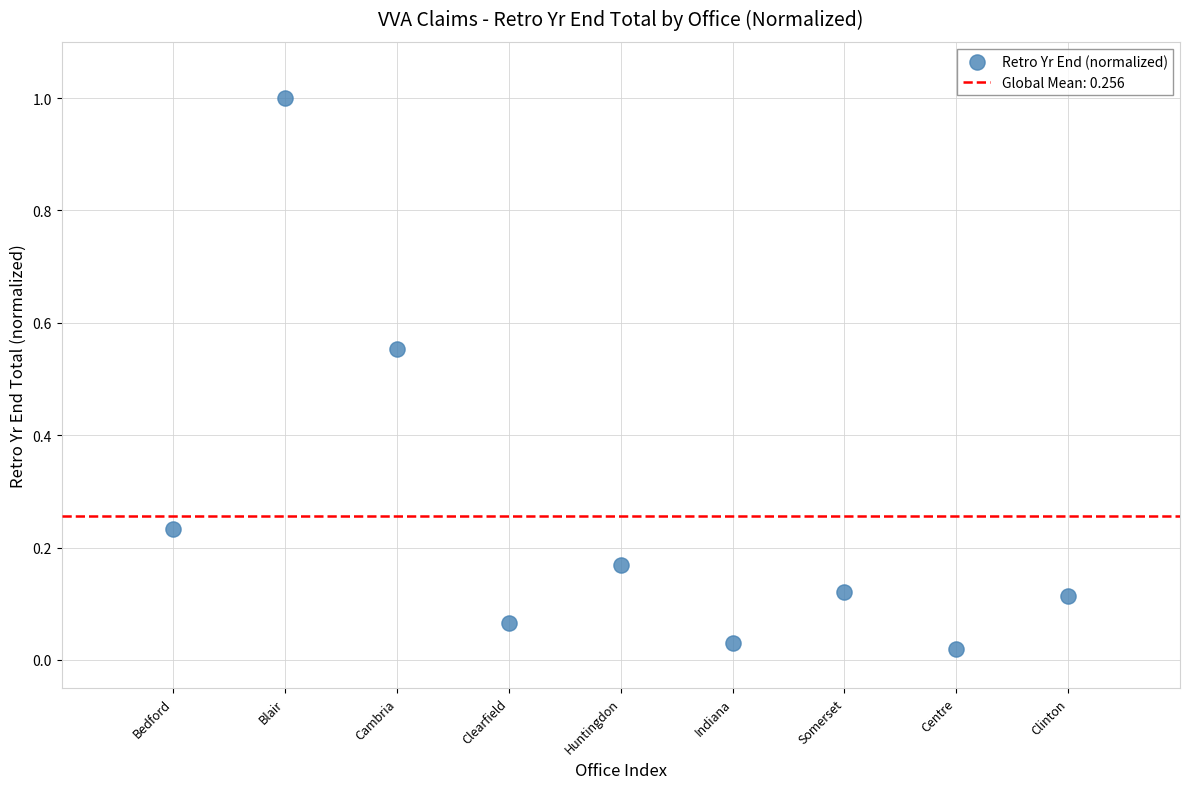

What is the average Y value?

0.3